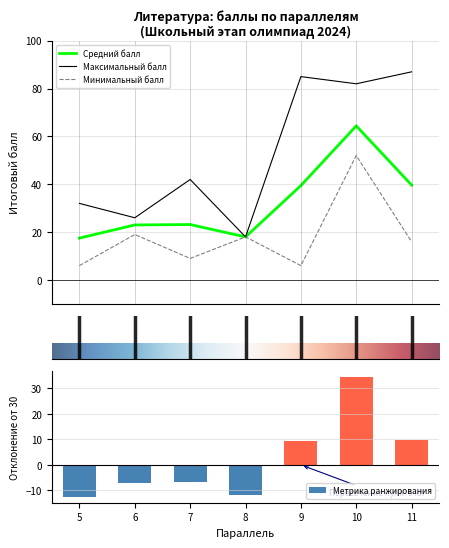

What is the highest value of the Максимальный балл series?

87.0